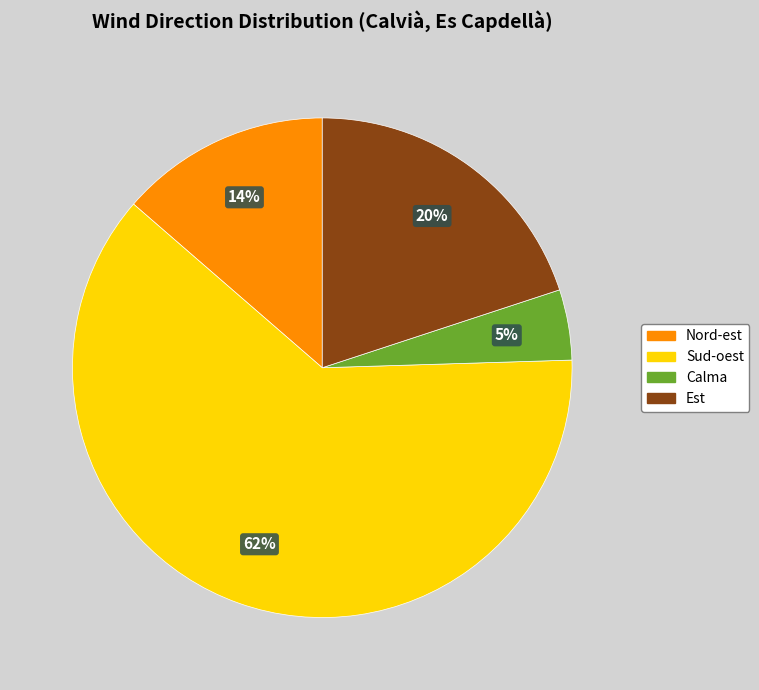

Is there a majority slice in this chart?

Yes